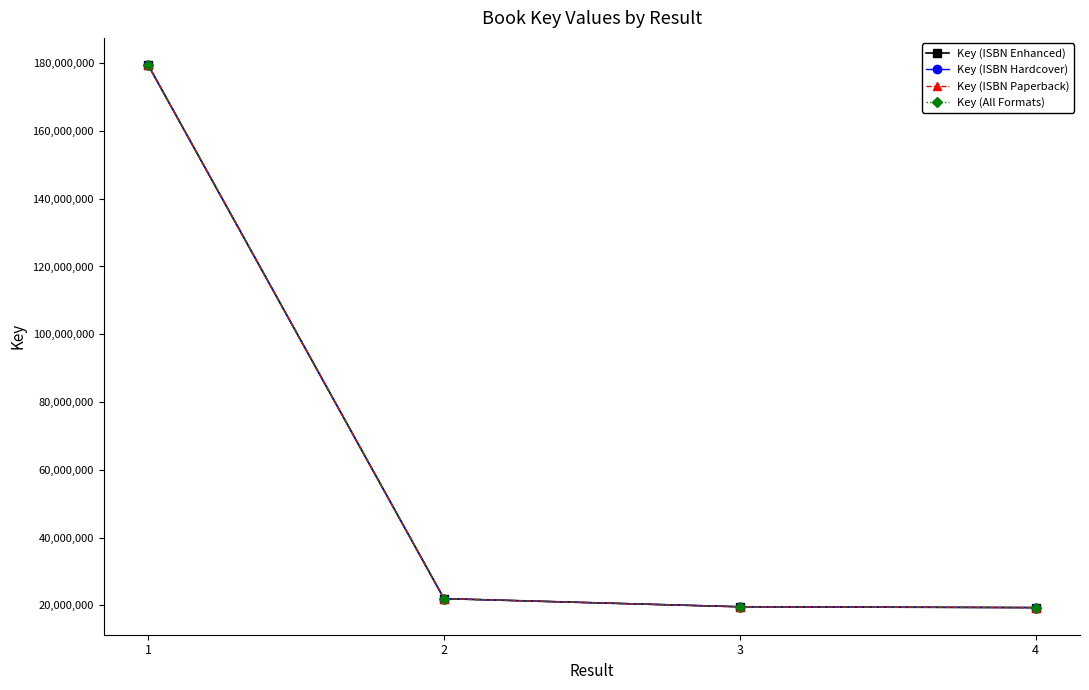

At which label does Key (ISBN Paperback) reach its minimum?

4